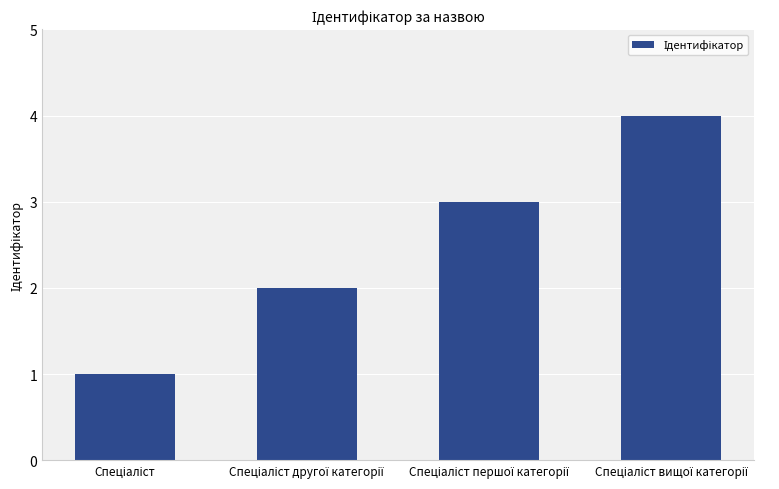

What is the sum of all values?

10